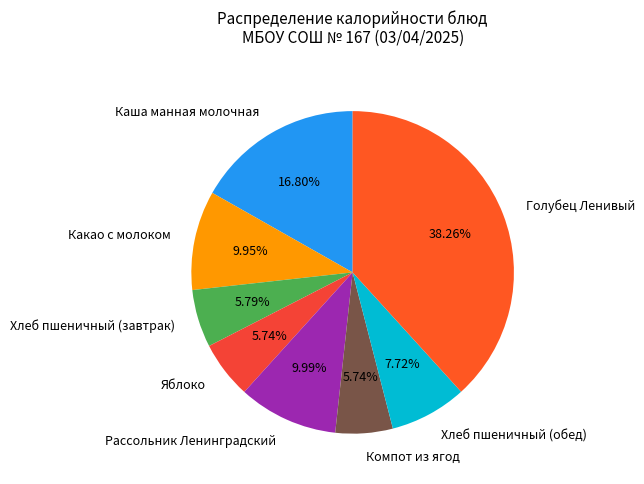

To the nearest percent, what is the average slice percentage?

12%